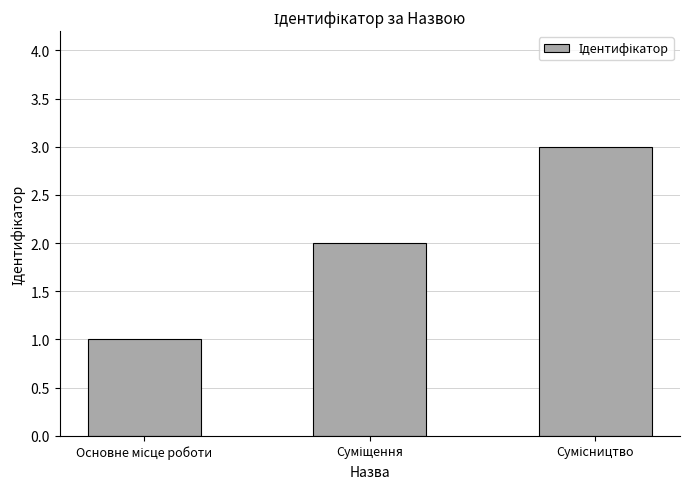

What is the value of the 1st bar from the left?

1